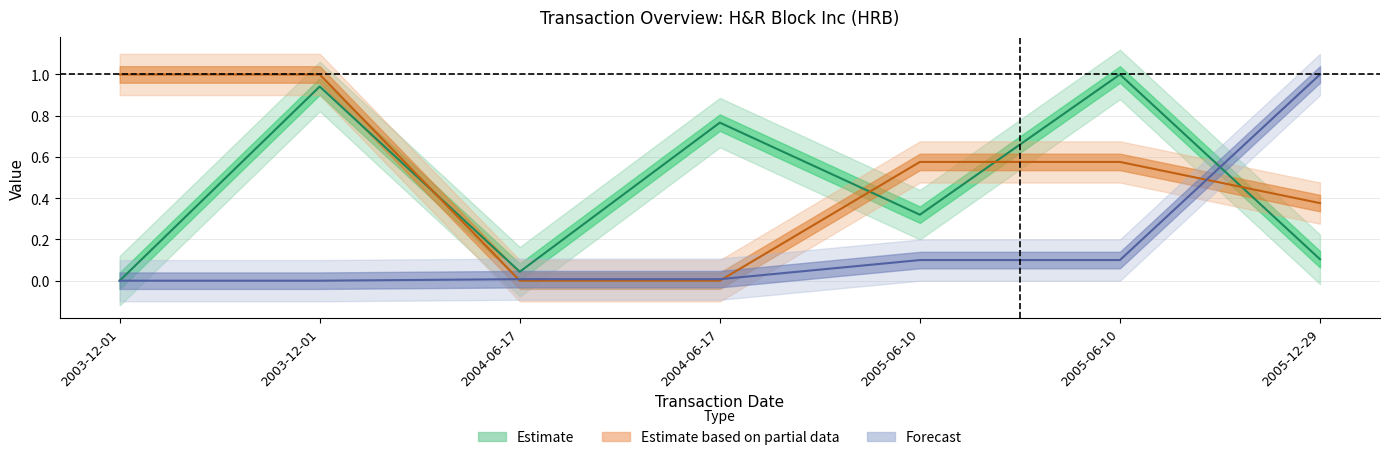

Reading right to left, list all the values displayed in this chart.

Estimate: 2005-12-29=0.1	2005-06-10=1.0	2005-06-10=0.3	2004-06-17=0.8	2004-06-17=0.0	2003-12-01=0.9	2003-12-01=0.0
Estimate based on partial data: 2005-12-29=0.4	2005-06-10=0.6	2005-06-10=0.6	2004-06-17=0.0	2004-06-17=0.0	2003-12-01=1.0	2003-12-01=1.0
Forecast: 2005-12-29=1.0	2005-06-10=0.1	2005-06-10=0.1	2004-06-17=0.0	2004-06-17=0.0	2003-12-01=0.0	2003-12-01=0.0